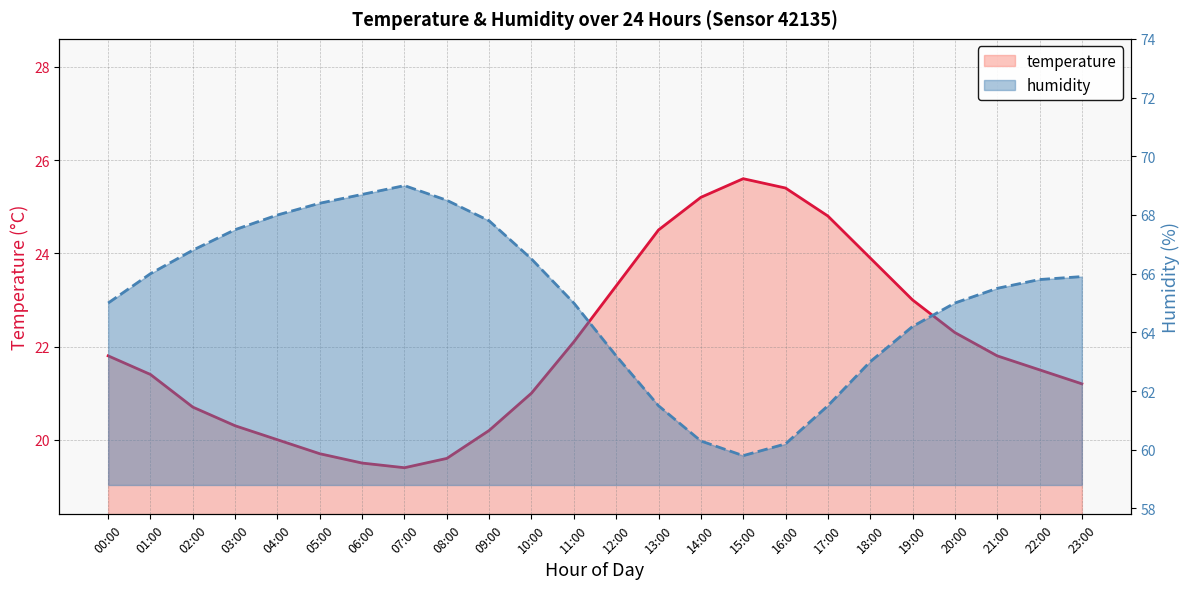

What position from the left is 06:00?

7